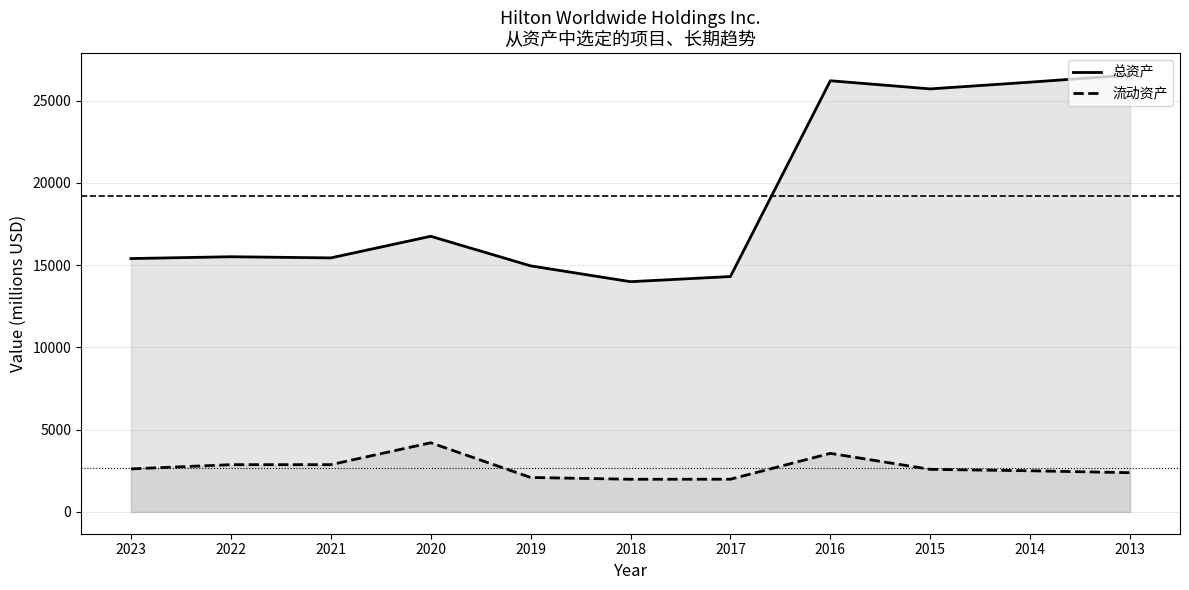

What is the difference between the maximum and minimum values in the 总资产 series?

12567